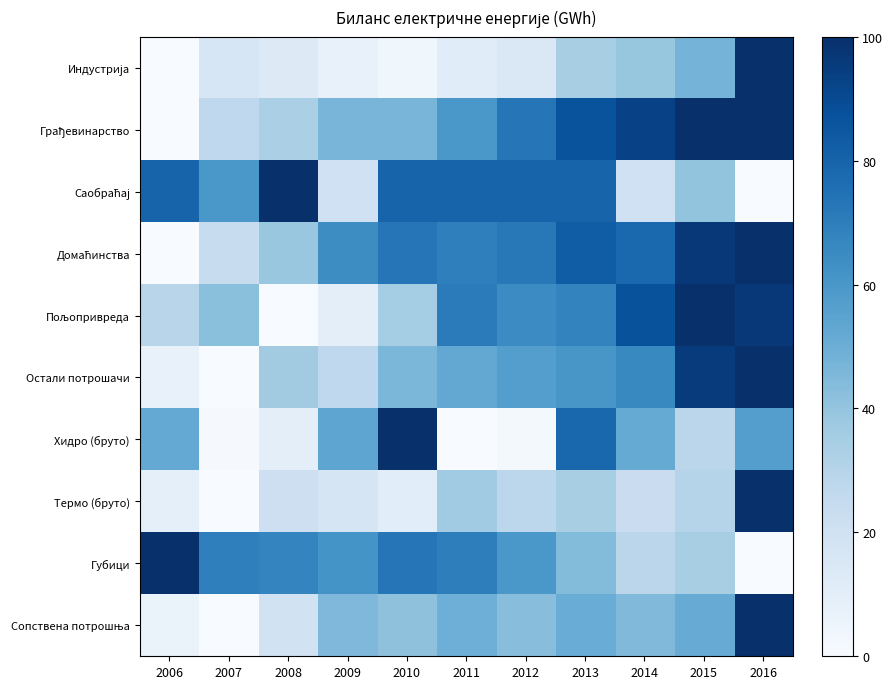

At which category is the sum across all series the highest?

2016